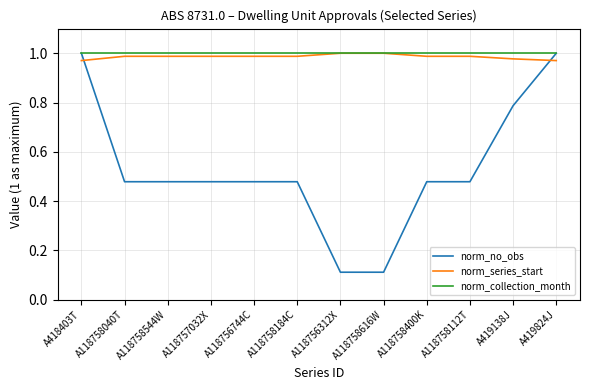

What is the total value across all series at A118756744C?

2.5